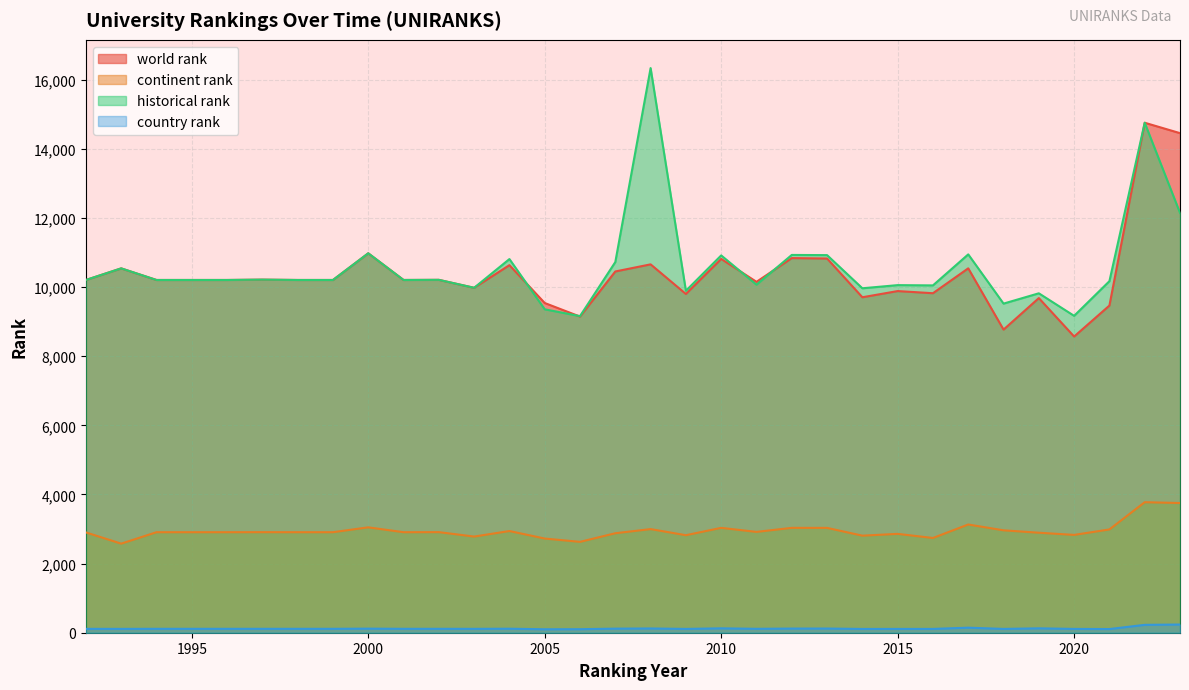

Reading right to left, what are all the values shown in this chart?

world rank: 2023=14453.0	2022=14754.0	2021=9465.0	2020=8569.0	2019=9681.0	2018=8769.0	2017=10542.0	2016=9822.0	2015=9884.0	2014=9705.0	2013=10826.0	2012=10838.0	2011=10151.0	2010=10814.0	2009=9800.0	2008=10657.0	2007=10451.0	2006=9146.0	2005=9539.0	2004=10634.0	2003=9979.0	2002=10209.0	2001=10205.0	2000=10977.0	1999=10205.0	1998=10205.0	1997=10215.0	1996=10205.0	1995=10205.0	1994=10205.0	1993=10541.0	1992=10205.0
continent rank: 2023=3752.0	2022=3776.0	2021=2988.0	2020=2830.0	2019=2893.0	2018=2963.0	2017=3131.0	2016=2741.0	2015=2860.0	2014=2808.0	2013=3033.0	2012=3034.0	2011=2917.0	2010=3034.0	2009=2821.0	2008=2998.0	2007=2878.0	2006=2629.0	2005=2725.0	2004=2942.0	2003=2782.0	2002=2910.0	2001=2908.0	2000=3049.0	1999=2908.0	1998=2908.0	1997=2909.0	1996=2908.0	1995=2908.0	1994=2908.0	1993=2577.0	1992=2902.0
historical rank: 2023=12145.5	2022=14754.0	2021=10170.5	2020=9167.5	2019=9819.5	2018=9521.5	2017=10945.5	2016=10048.0	2015=10056.0	2014=9965.0	2013=10924.0	2012=10929.5	2011=10069.5	2010=10915.5	2009=9892.5	2008=16335.0	2007=10723.5	2006=9159.5	2005=9356.5	2004=10810.0	2003=9979.0	2002=10209.0	2001=10205.0	2000=10977.0	1999=10205.0	1998=10205.0	1997=10215.0	1996=10205.0	1995=10205.0	1994=10205.0	1993=10541.0	1992=10205.0
country rank: 2023=237.0	2022=228.0	2021=106.0	2020=110.0	2019=127.0	2018=110.0	2017=146.0	2016=110.0	2015=110.0	2014=109.0	2013=121.0	2012=120.0	2011=113.0	2010=127.0	2009=110.0	2008=123.0	2007=118.0	2006=102.0	2005=100.0	2004=116.0	2003=112.0	2002=113.0	2001=113.0	2000=118.0	1999=113.0	1998=113.0	1997=113.0	1996=113.0	1995=113.0	1994=113.0	1993=111.0	1992=112.0